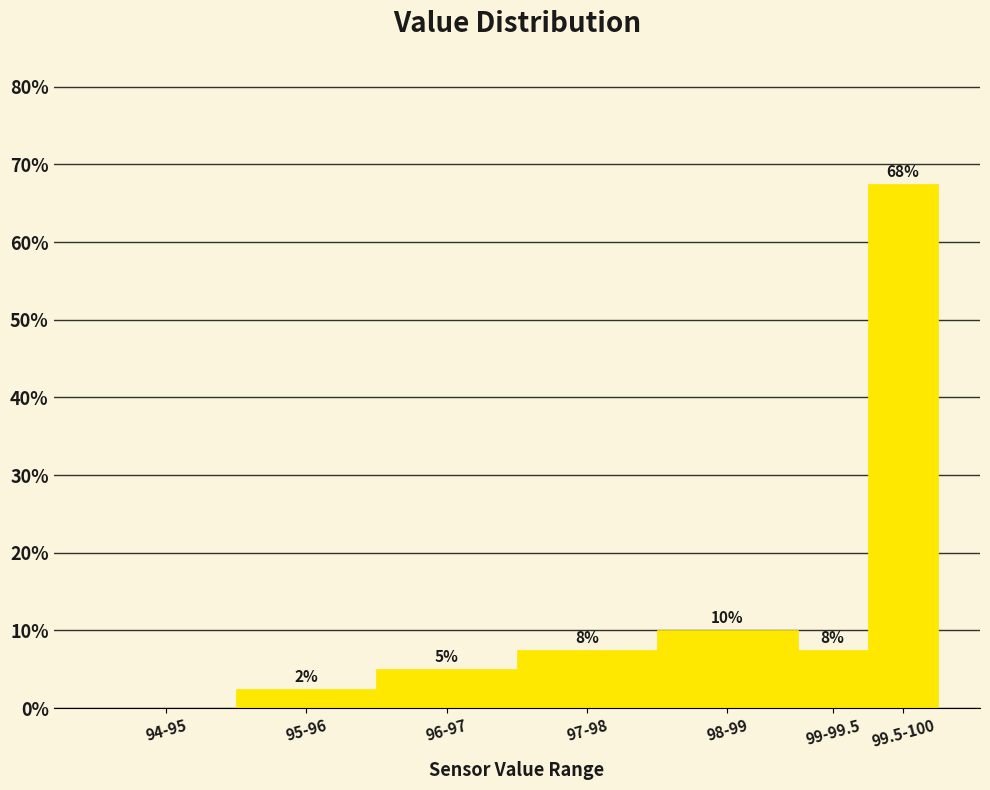

Are the bars horizontal?

No